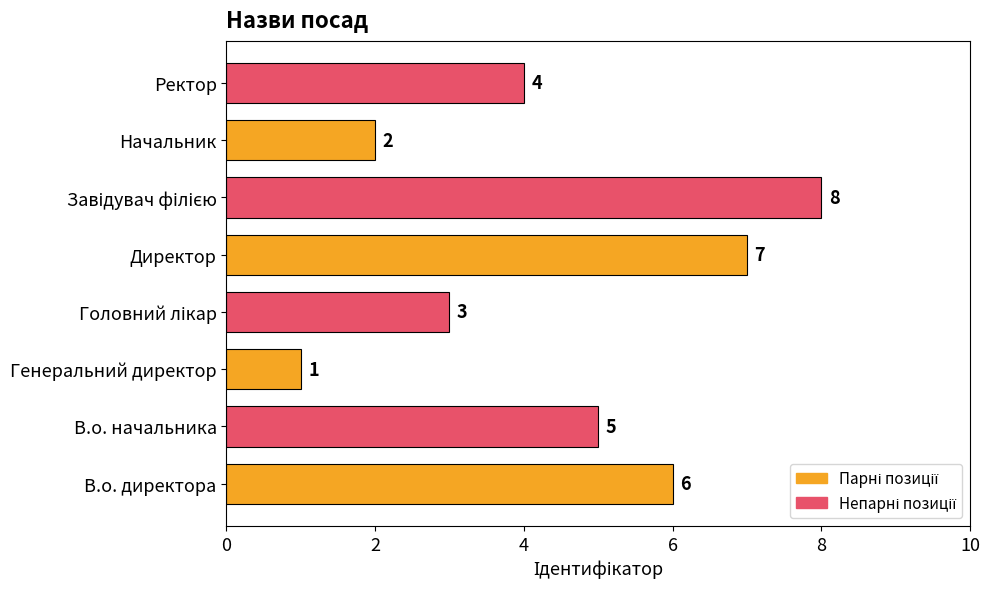

How many values are between 3 and 7?

5